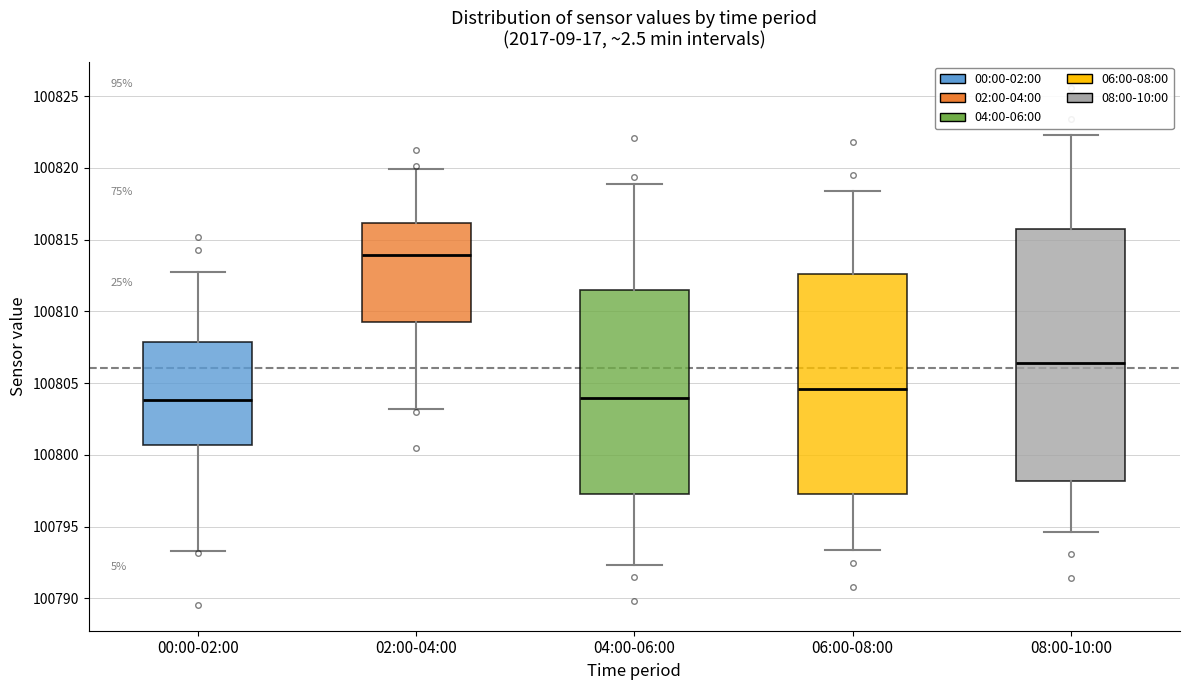

Where does the upper whisker of the box for 02:00-04:00 end on the y-axis? The values are not printed on the chart, so give them approximately, as read against the axis.

100820.0